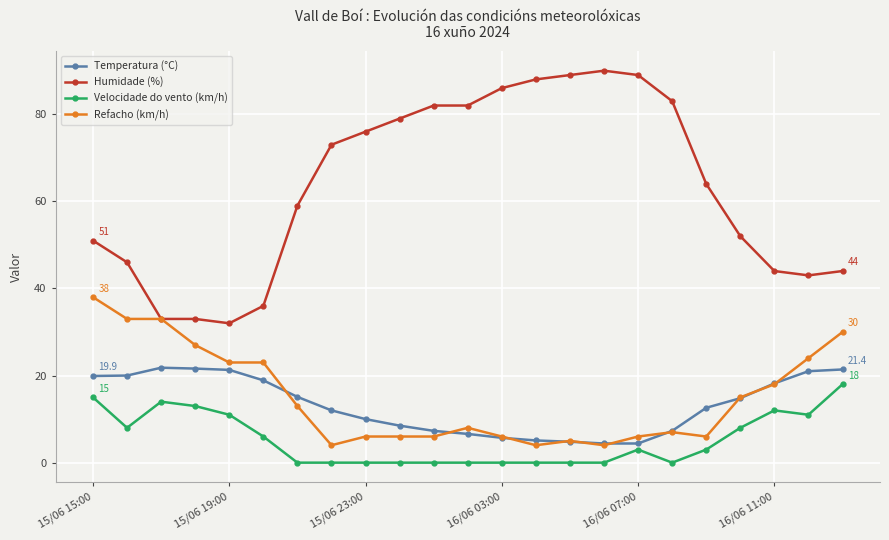

What is the value of the Refacho (km/h) point at the 14th from the left?

4.0